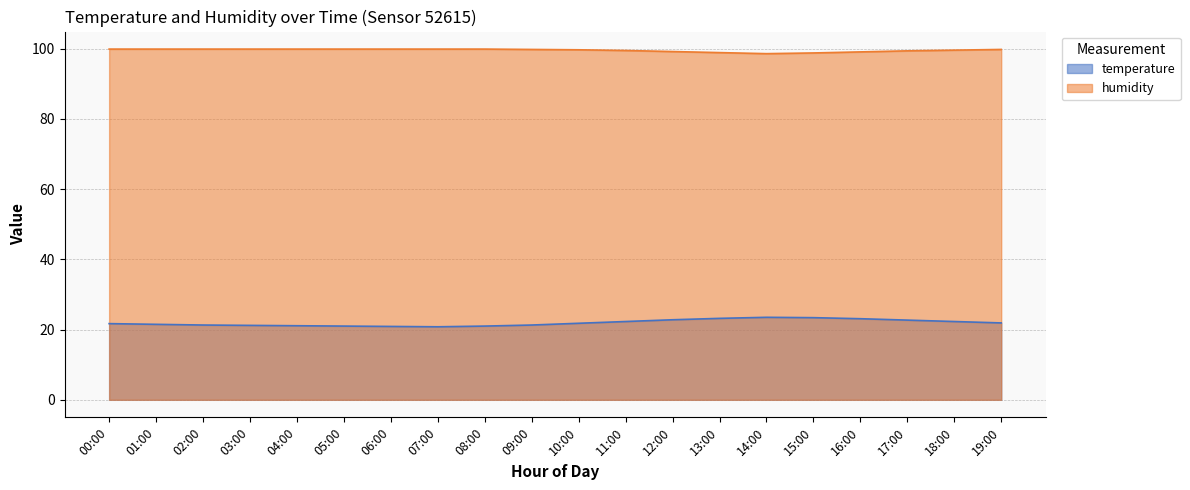

What is the sum of all humidity values?

1991.5